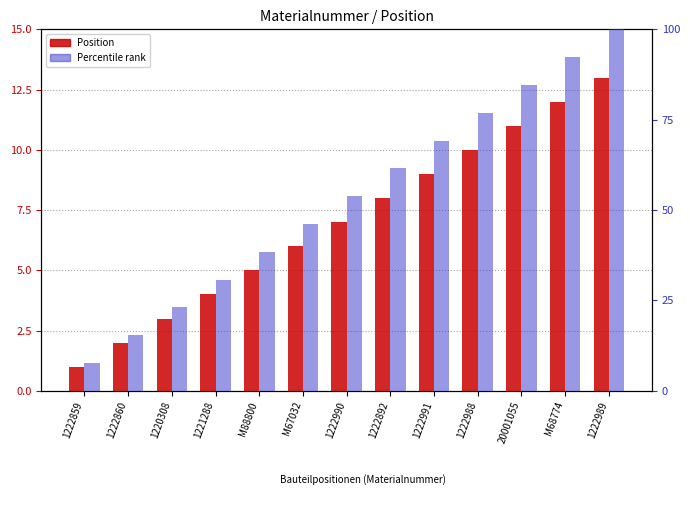

At which label does Percentile rank first exceed 53?

1222990